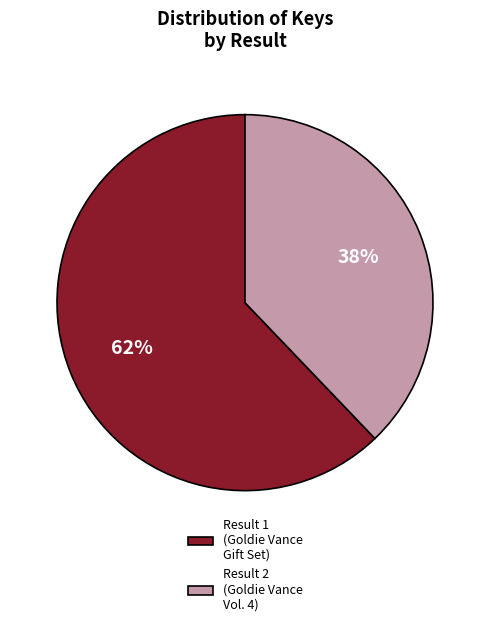

Which slice is the smallest?

Result 2 (Goldie Vance Vol. 4)